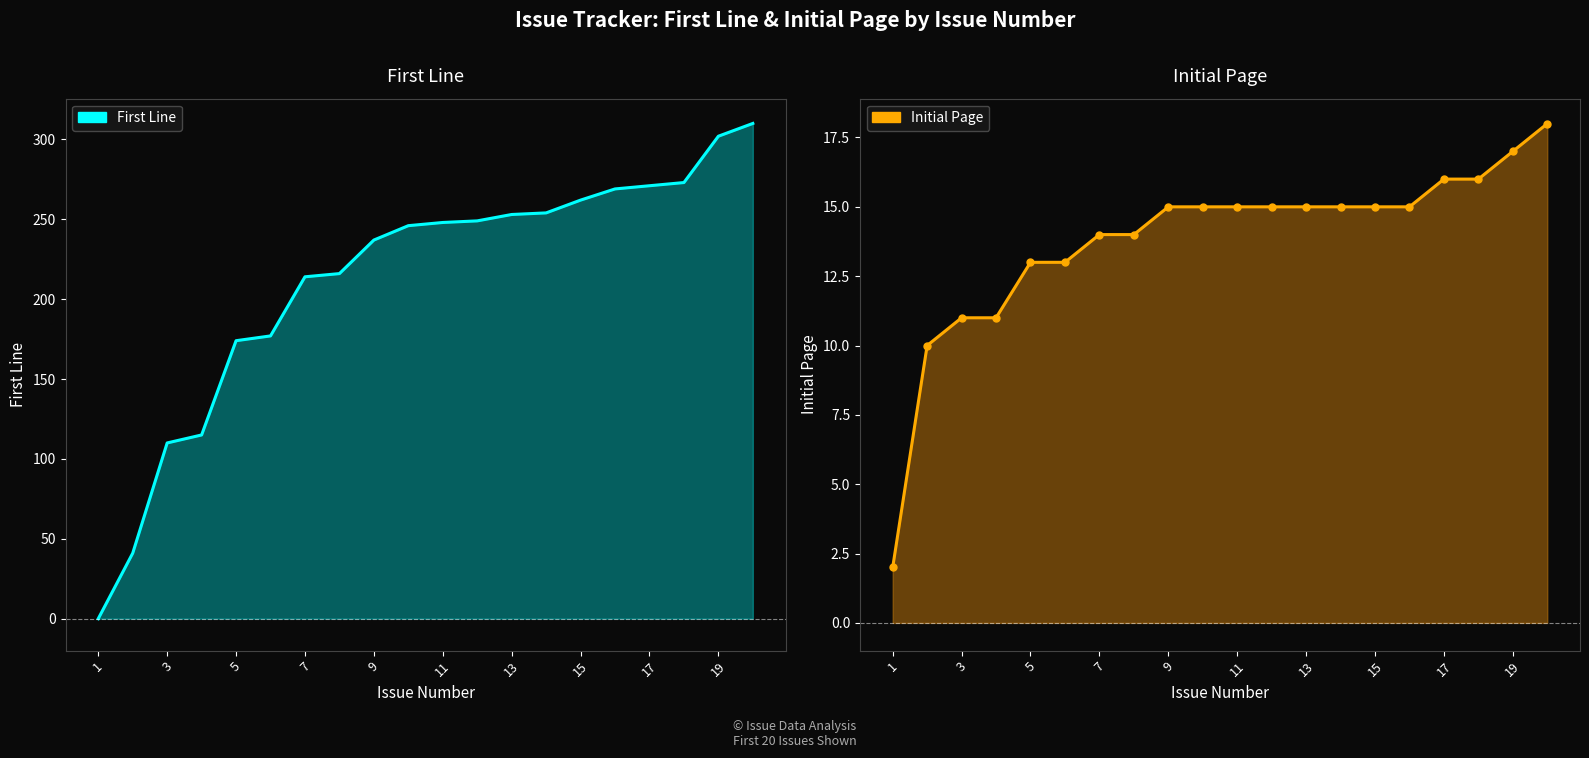

How many positive values does the First Line series have?

19